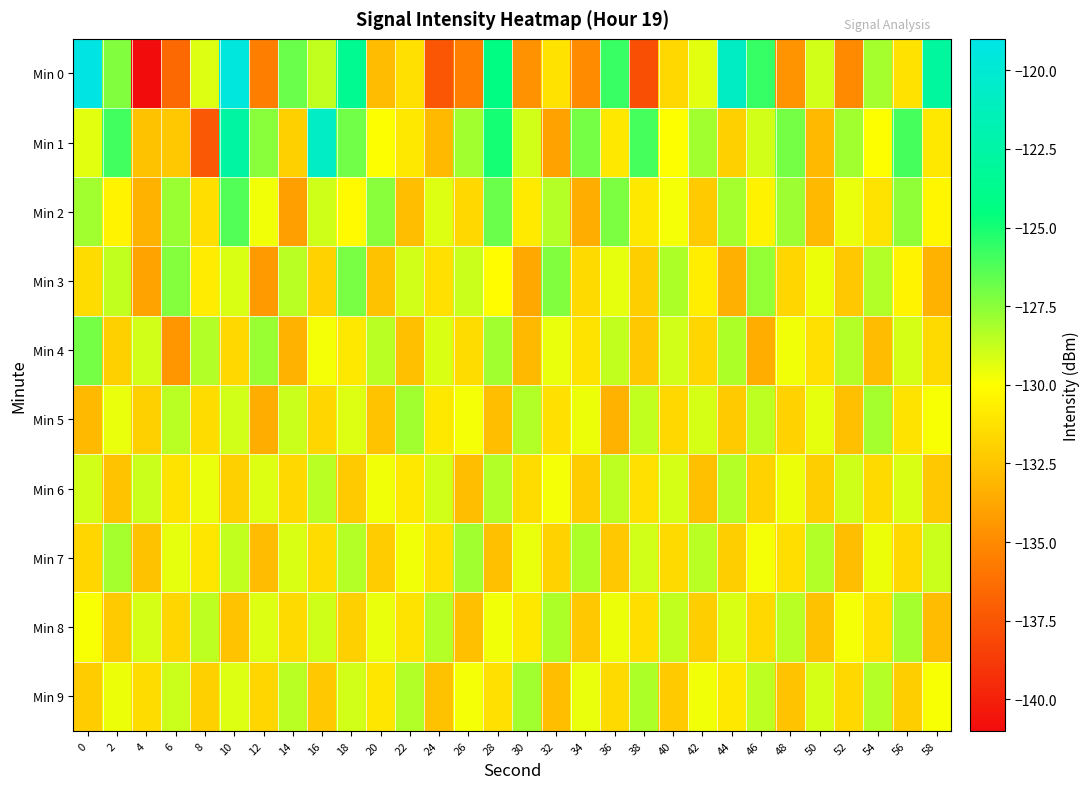

Rank the series at 38 from lowest to highest value.

Min 0, Min 4, Min 3, Min 8, Min 6, Min 2, Min 7, Min 5, Min 9, Min 1